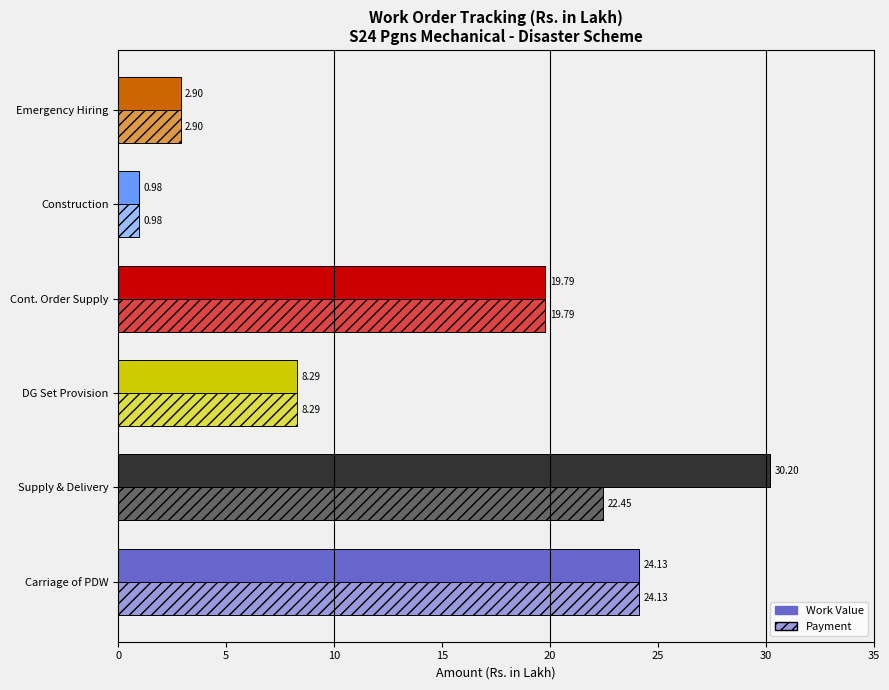

Which series has the widest spread of values?

Work Value